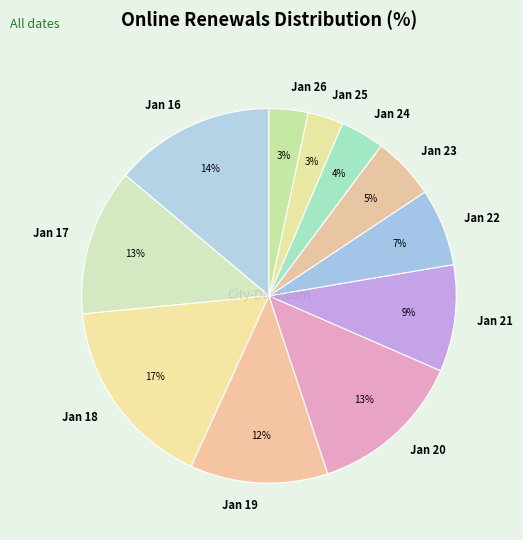

Is there a majority slice in this chart?

No